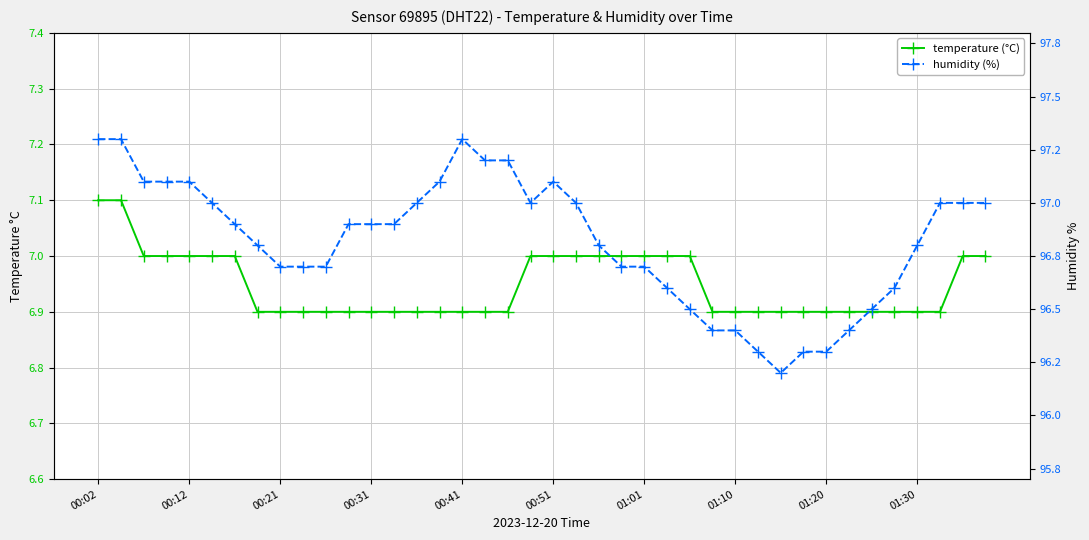

Reading left to right, what are all the values shown in this chart?

temperature (°C): 7.1	7.1	7.0	7.0	7.0	7.0	7.0	6.9	6.9	6.9	6.9	6.9	6.9	6.9	6.9	6.9	6.9	6.9	6.9	7.0	7.0	7.0	7.0	7.0	7.0	7.0	7.0	6.9	6.9	6.9	6.9	6.9	6.9	6.9	6.9	6.9	6.9	6.9	7.0	7.0
humidity (%): 97.3	97.3	97.1	97.1	97.1	97.0	96.9	96.8	96.7	96.7	96.7	96.9	96.9	96.9	97.0	97.1	97.3	97.2	97.2	97.0	97.1	97.0	96.8	96.7	96.7	96.6	96.5	96.4	96.4	96.3	96.2	96.3	96.3	96.4	96.5	96.6	96.8	97.0	97.0	97.0